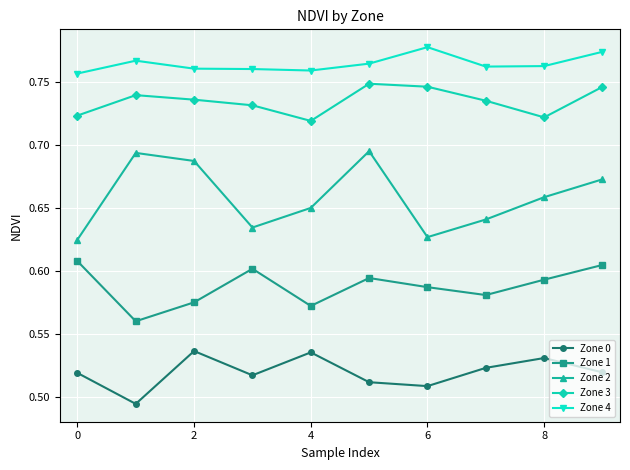

Which series has the largest total across all categories?

Zone 4